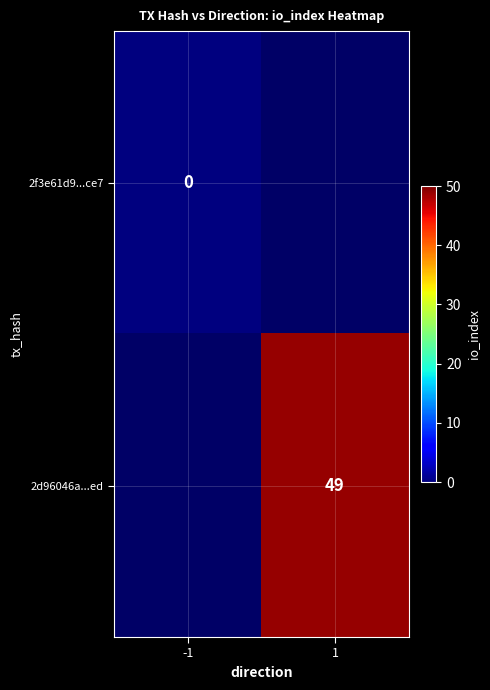

Rank the series at 1 from lowest to highest value.

2f3e61d9...ce7, 2d96046a...ed